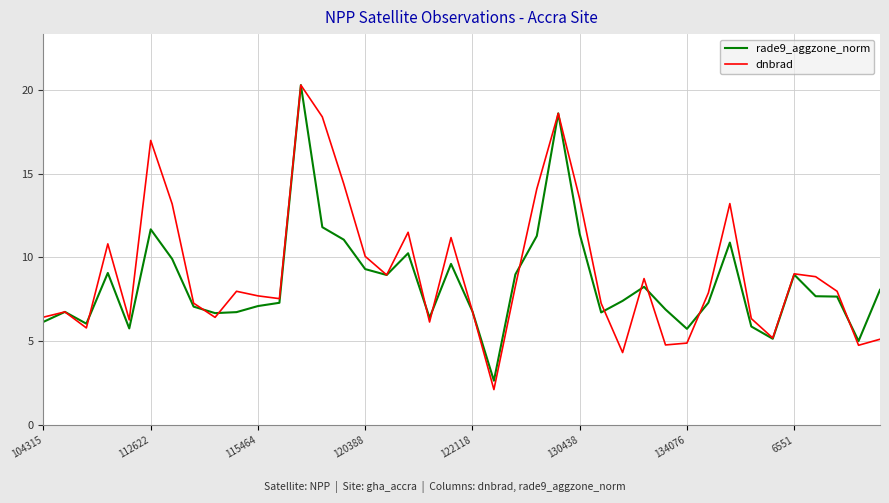

Which series has the largest range (max minus min)?

dnbrad